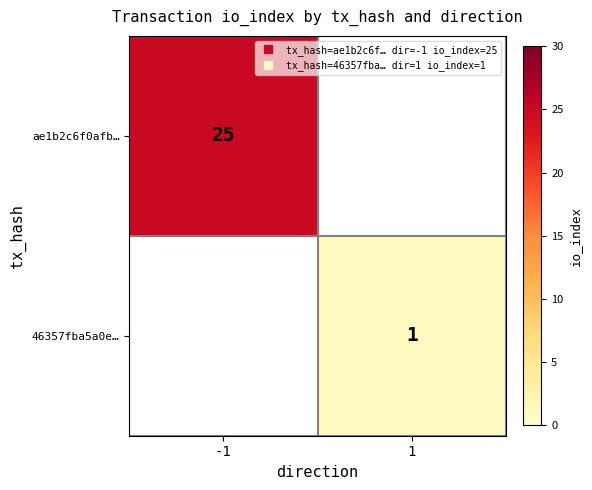

Which category has the lowest value across all series?

1